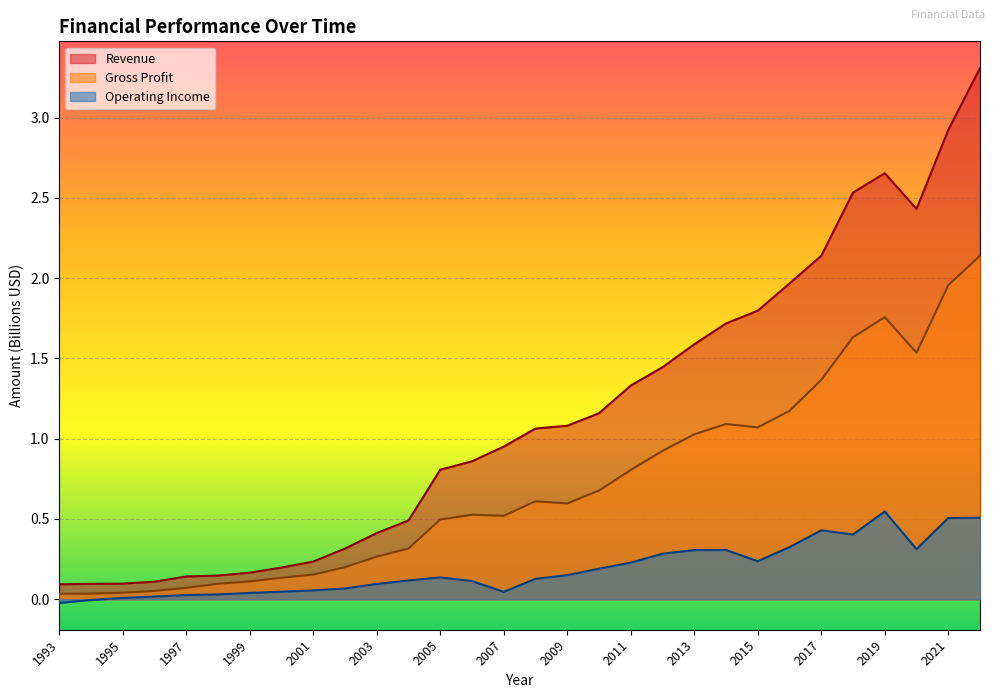

Is it true that Operating Income equals 0.0 at 2007?

True